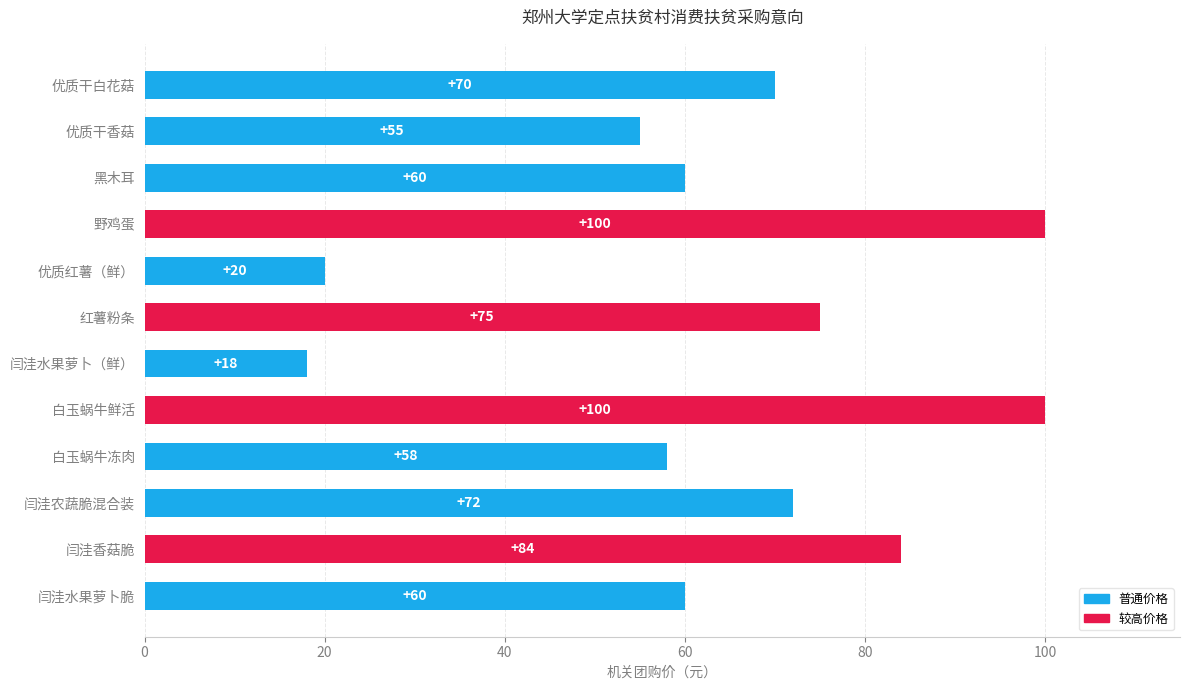

What is the approximate value at 闫洼水果萝卜脆?

60